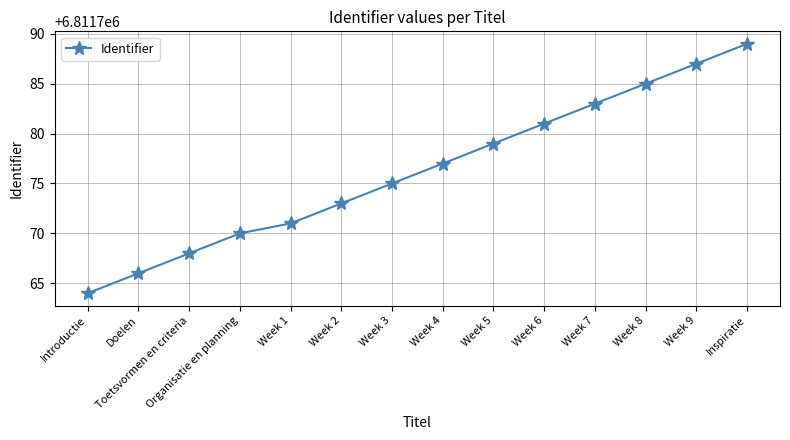

What is the sum of the values at Week 2 and Week 1?

13623544